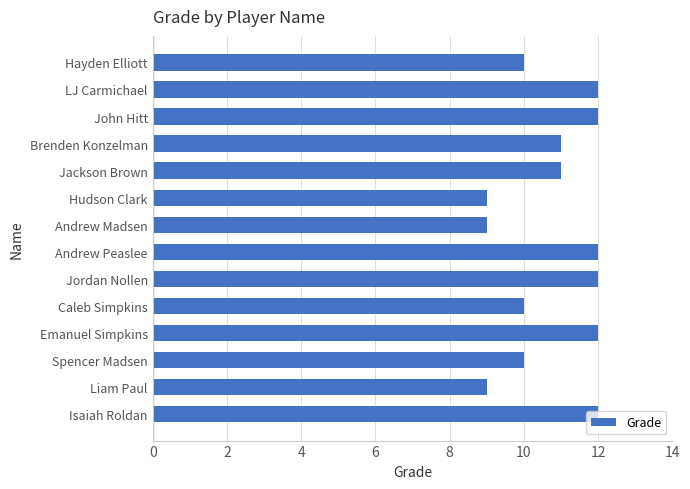

What is the greatest value displayed?

12